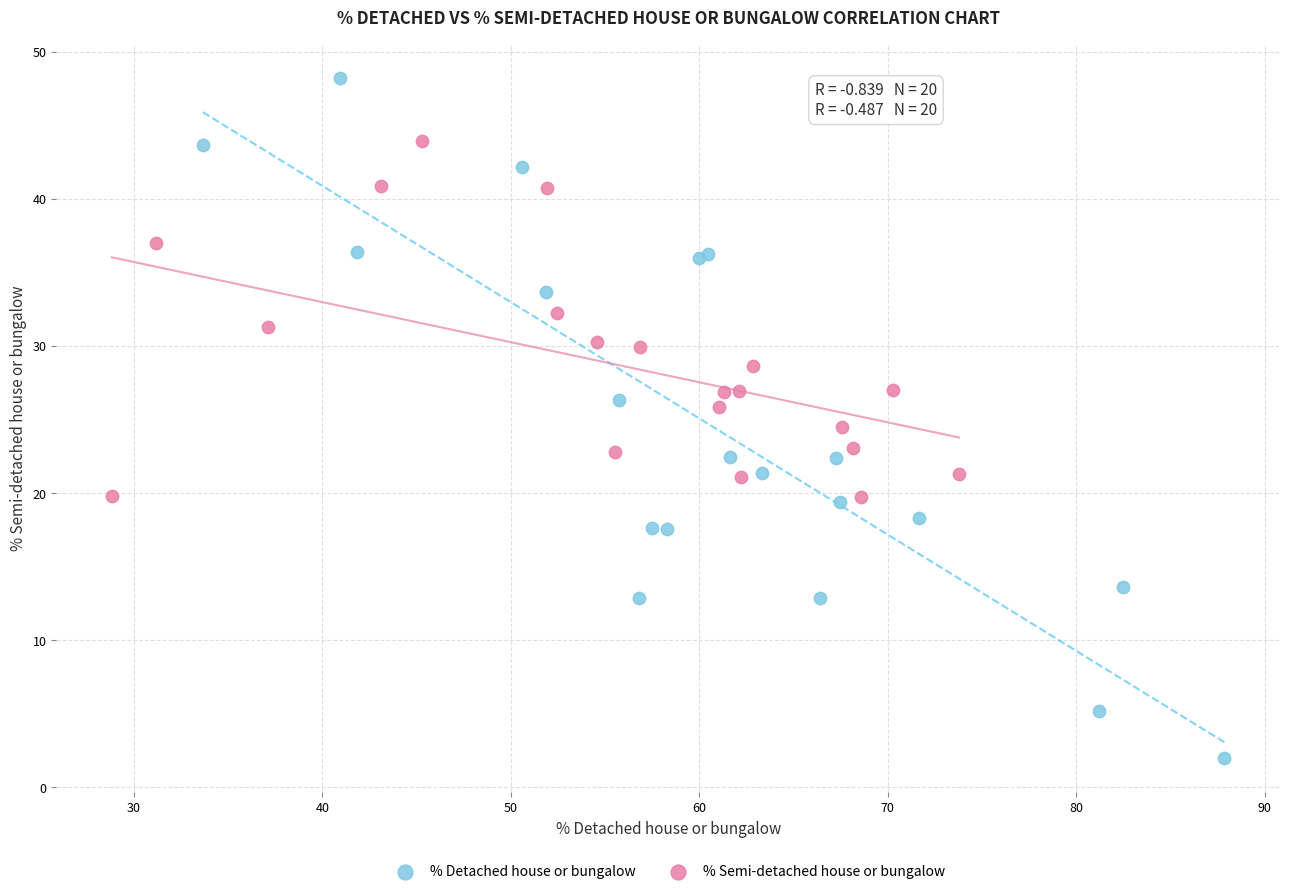

Which series reaches the minimum Y coordinate?

% Detached house or bungalow